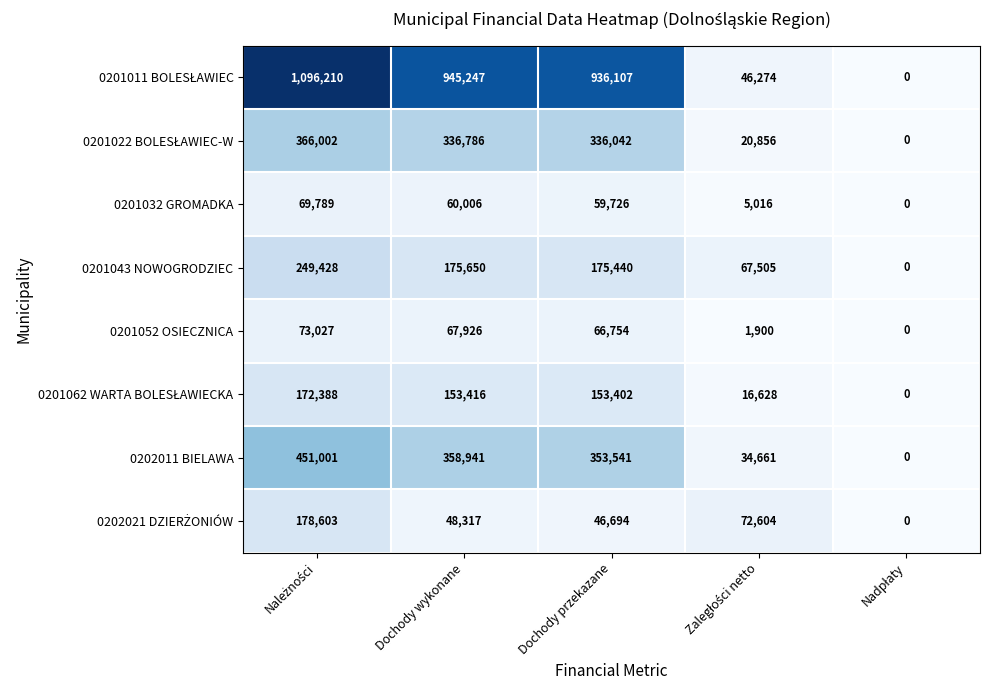

What is the maximum value shown in the chart?

1096210